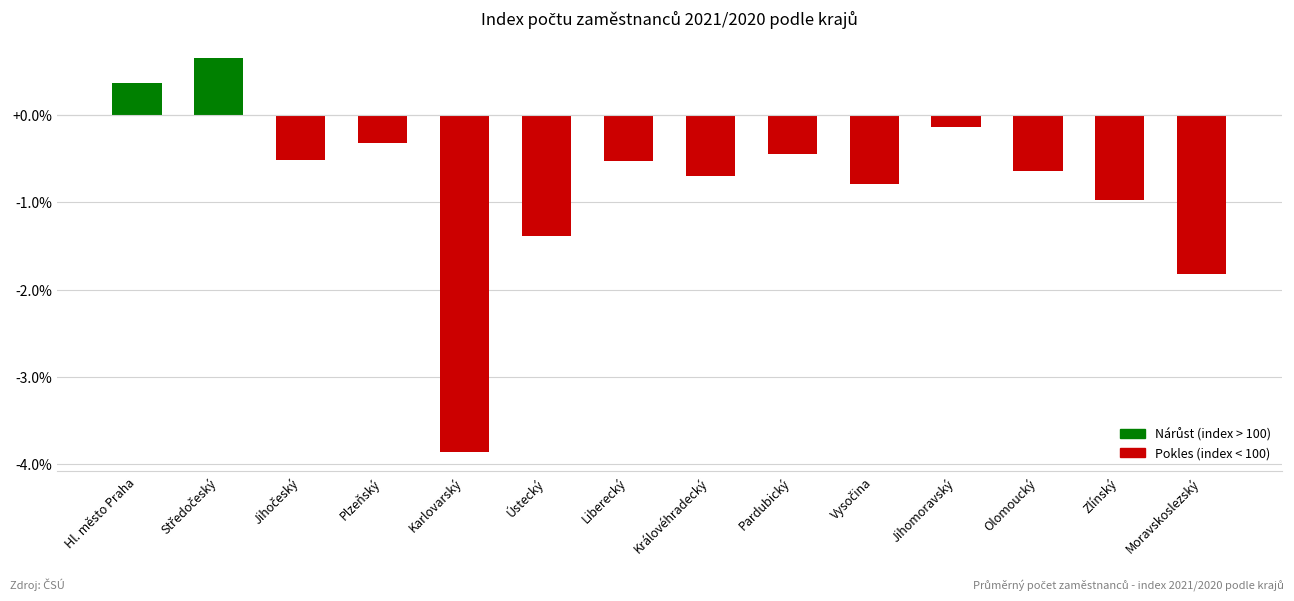

What is the change in value from Pardubický to Moravskoslezský?

-1.4